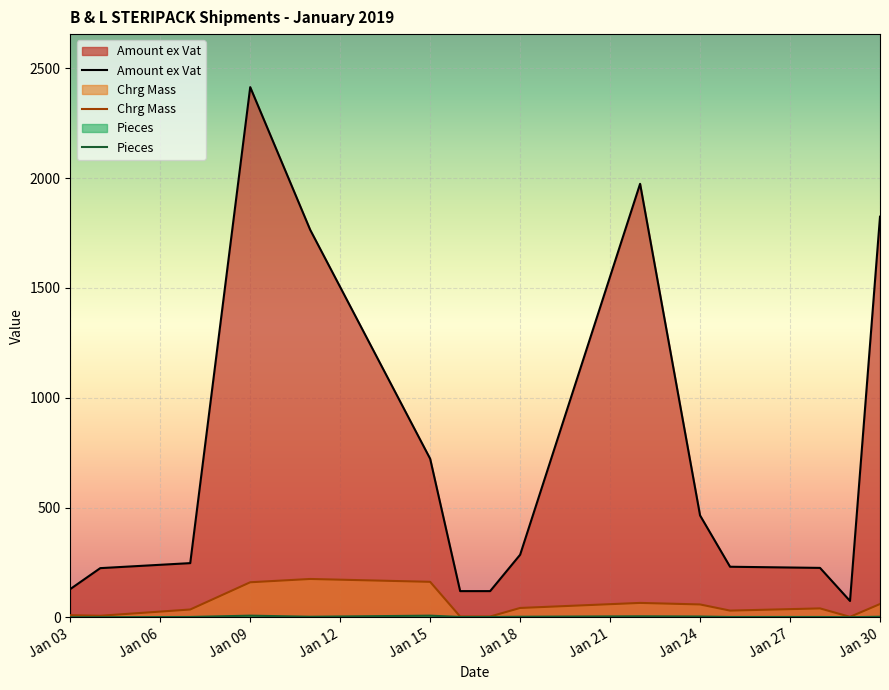

True or false: Amount ex Vat and Chrg Mass intersect in this chart.

False